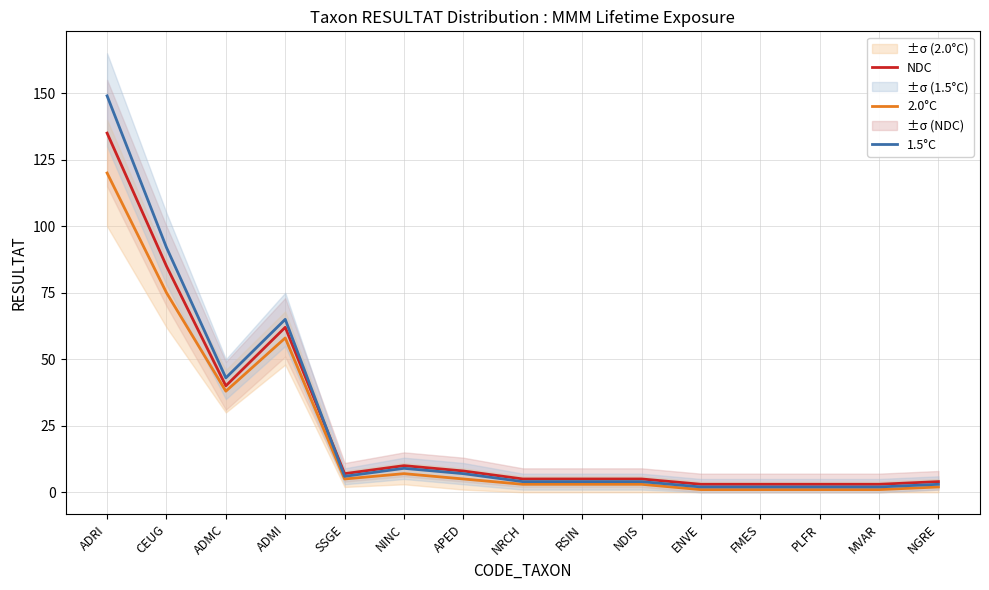

What is the sum of the NDC values at ADMC and APED?

48